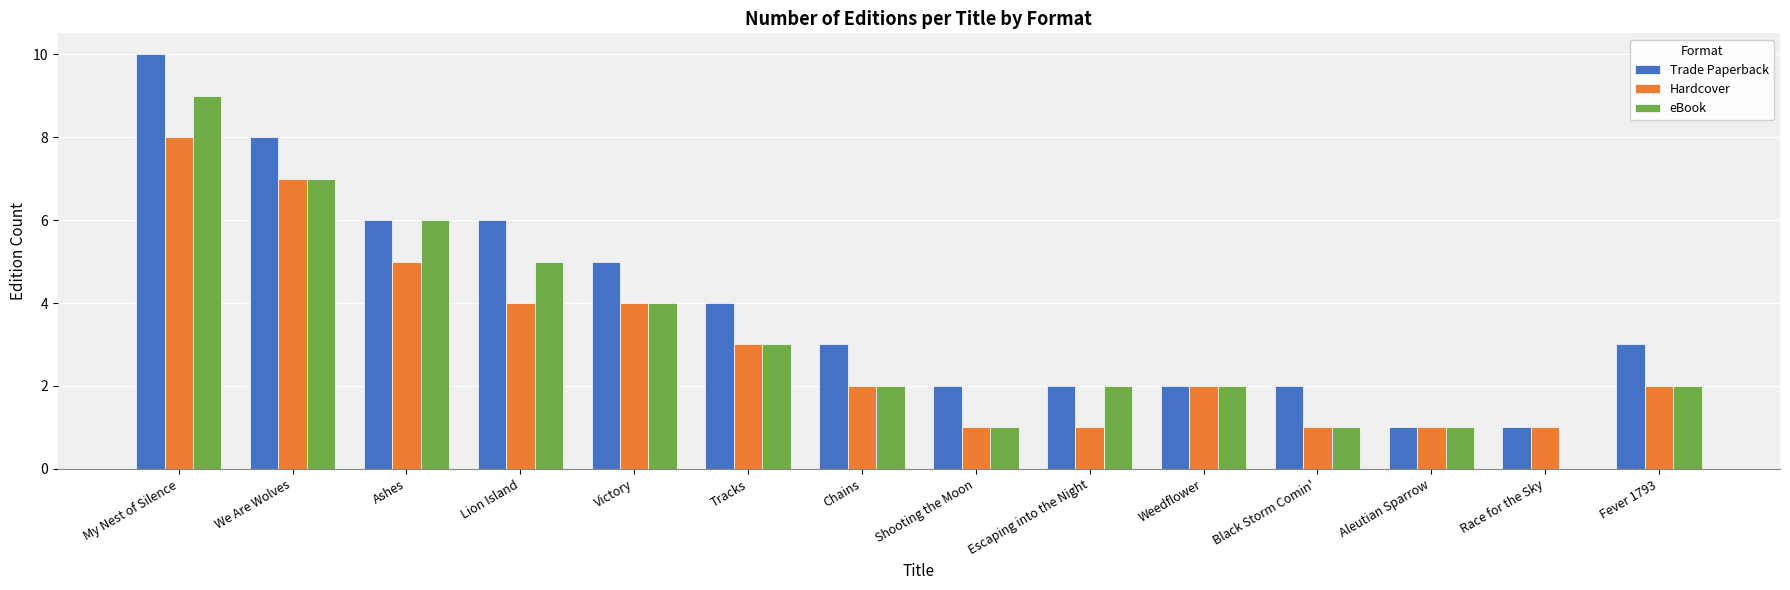

Is the value of Hardcover at We Are Wolves greater than the value of eBook at Weedflower?

Yes